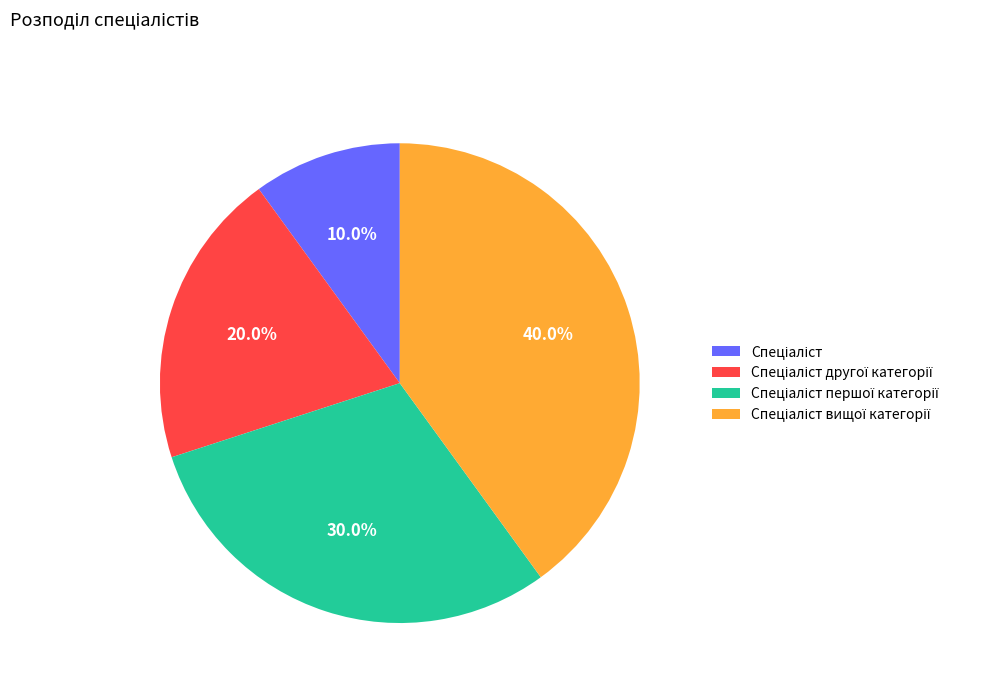

To the nearest percent, what is the average slice percentage?

25%